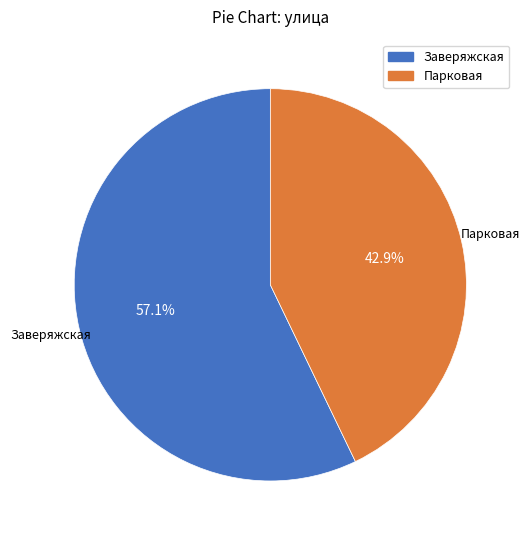

To the nearest percent, what is the average slice percentage?

50%